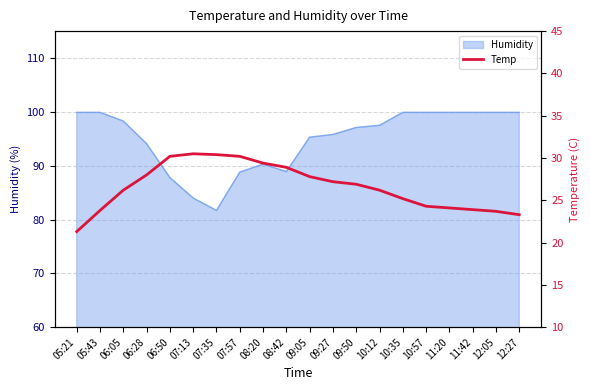

Does the chart have visible grid lines?

Yes